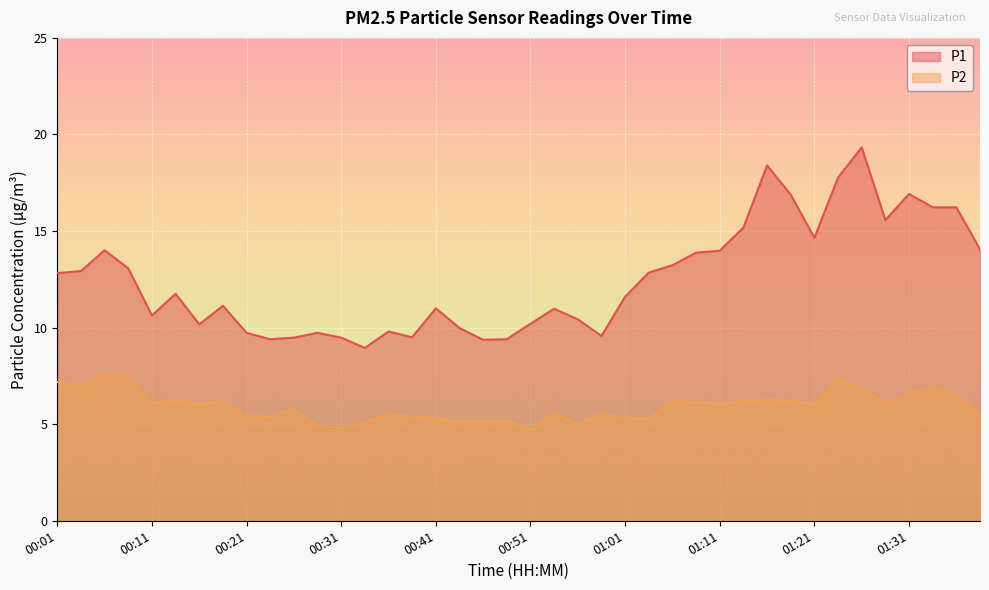

List the series in order of their peak value, lowest first.

P2, P1